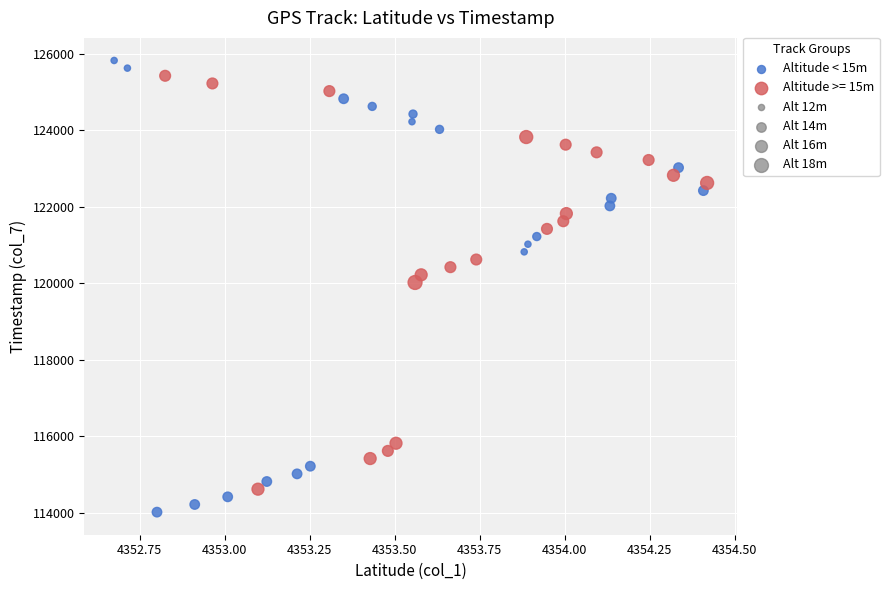

Which series has the largest Y range (max minus min)?

Altitude < 15m